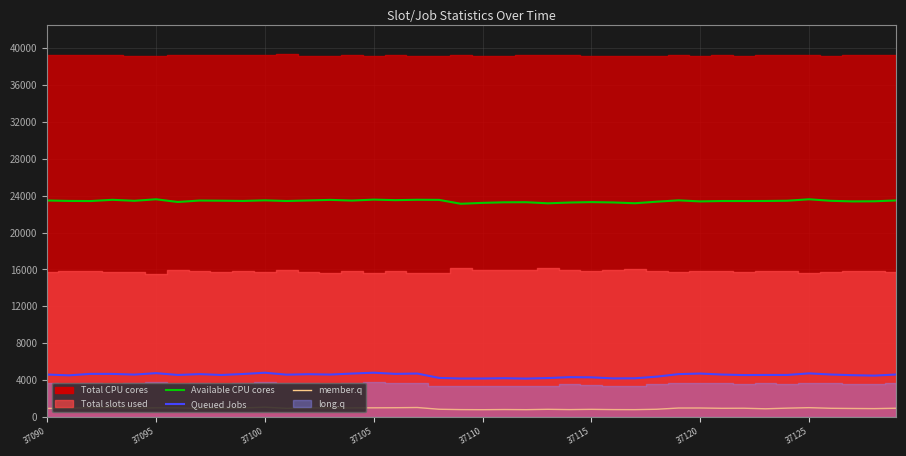

True or false: Available CPU cores and member.q cross at least once.

False